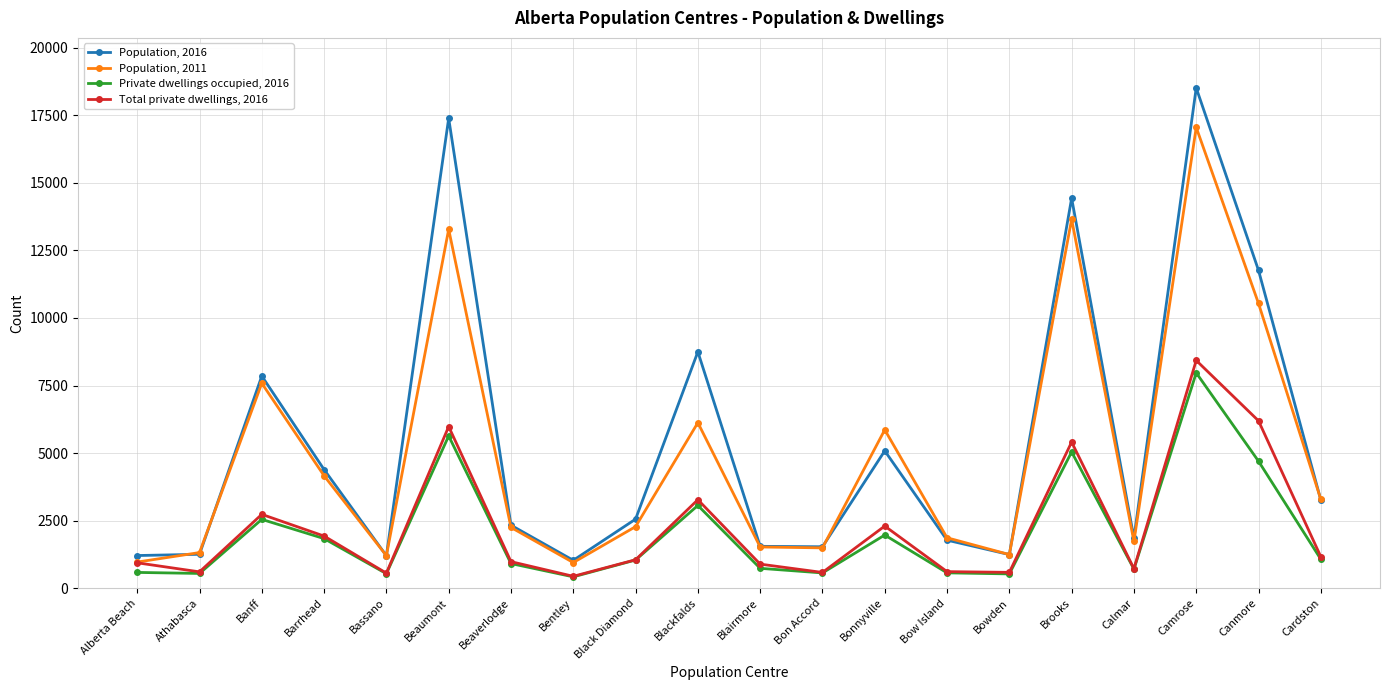

What are all the series names shown in the legend?

Population, 2016, Population, 2011, Private dwellings occupied, 2016, Total private dwellings, 2016